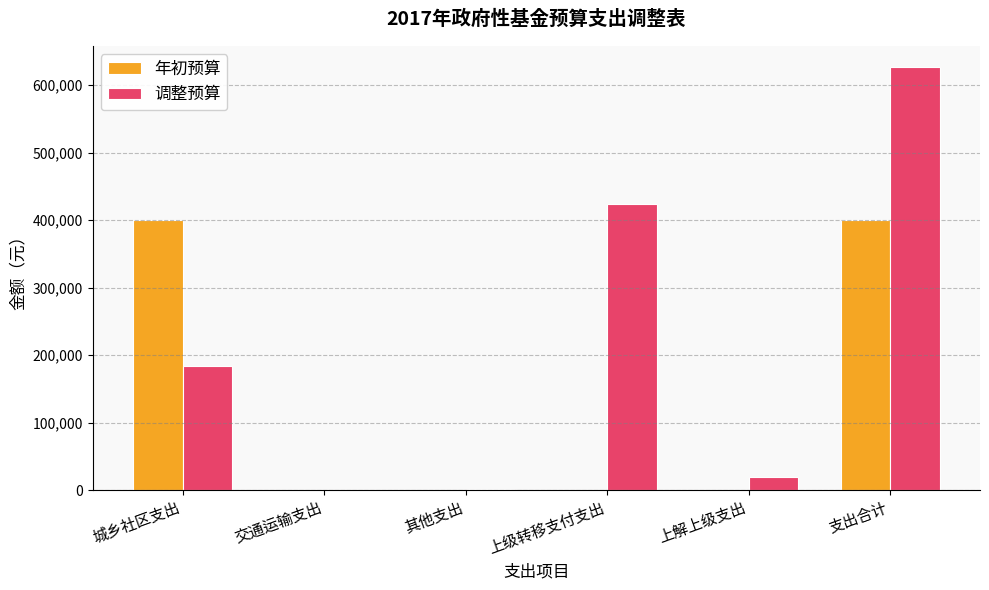

What is the greatest value displayed?

626366